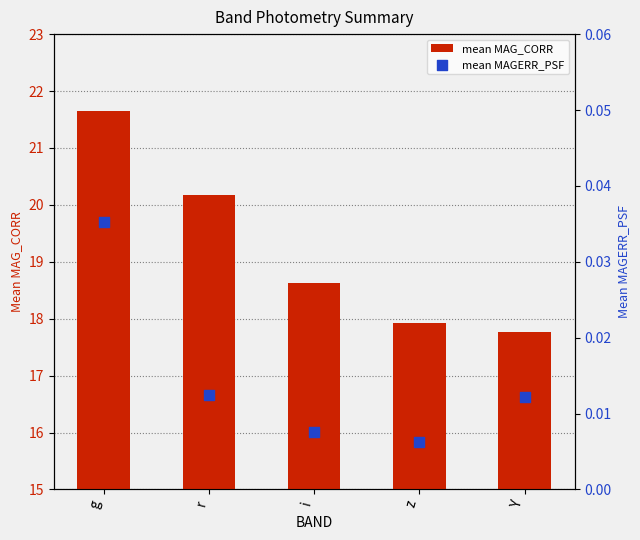

Is the value of mean MAG_CORR at Y greater than the value of mean MAGERR_PSF at g?

Yes